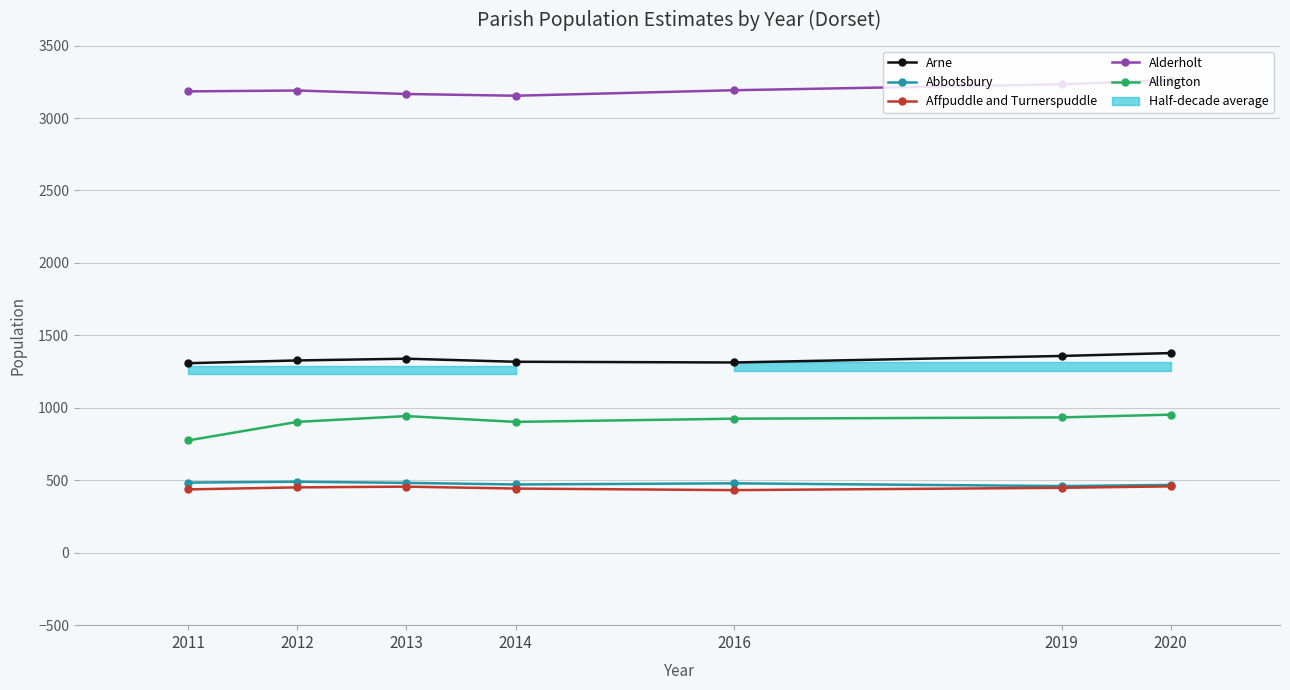

What is the sum of all Abbotsbury values?

3334